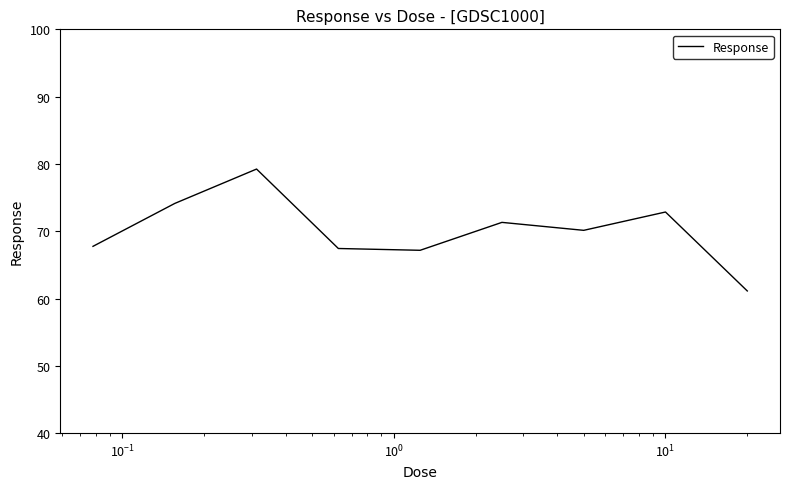

What is the minimum value shown in the chart?

61.1